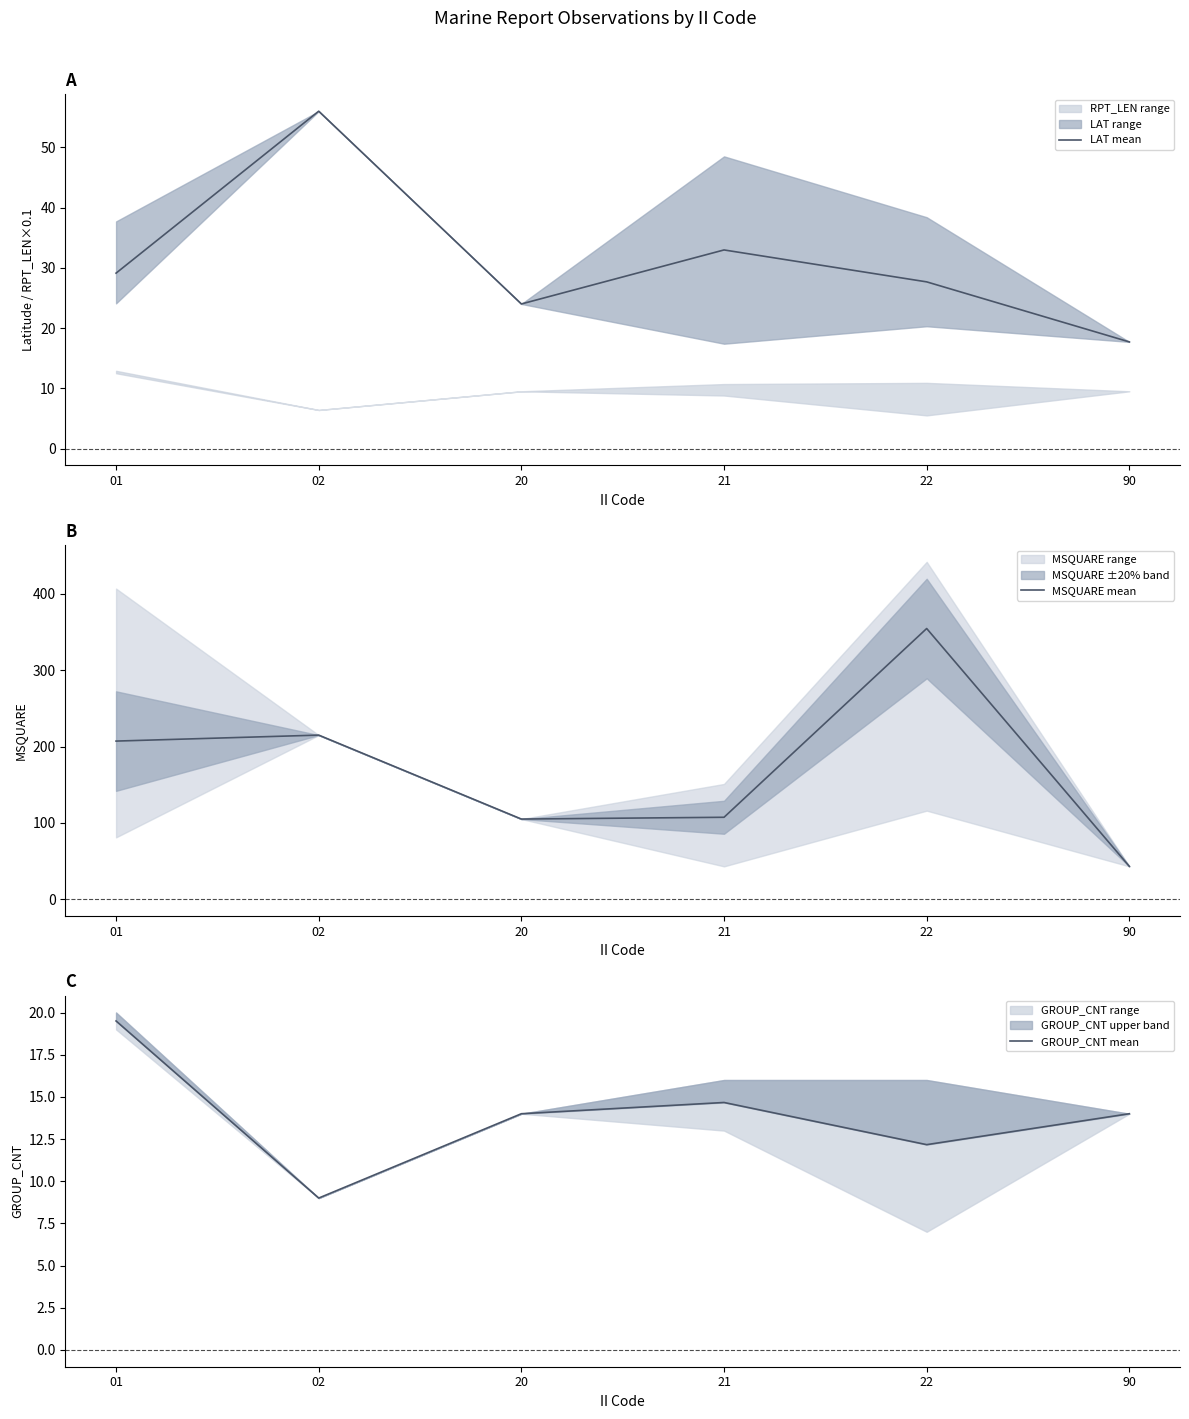

True or false: GROUP_CNT mean and LAT mean cross at least once.

False